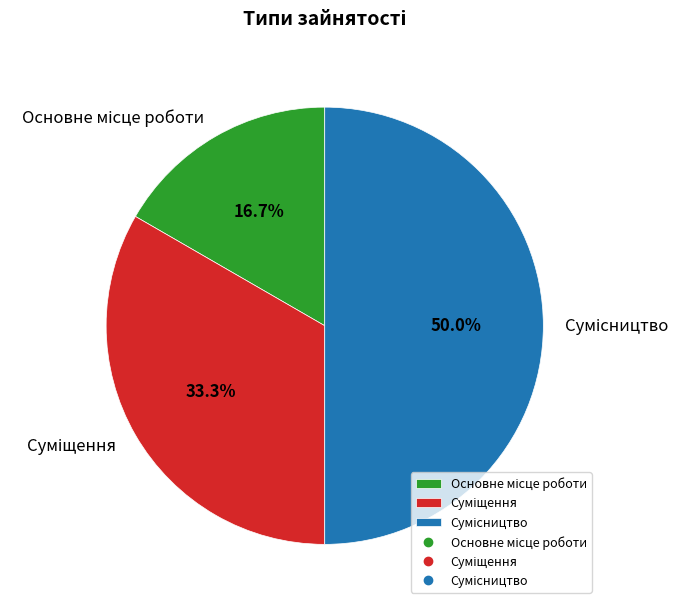

Count the number of slices in the pie.

3